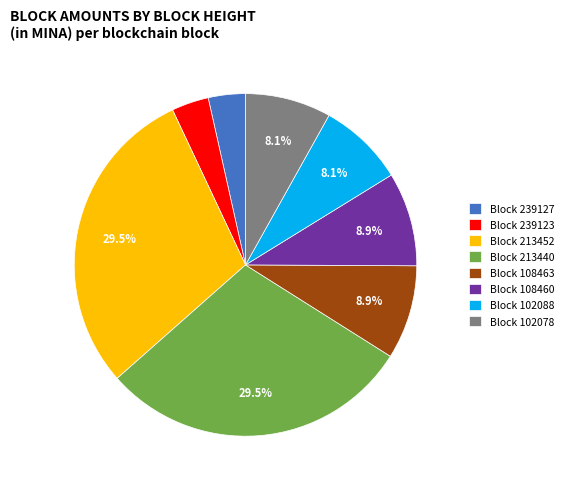

Is there any slice that represents more than half of the pie?

No